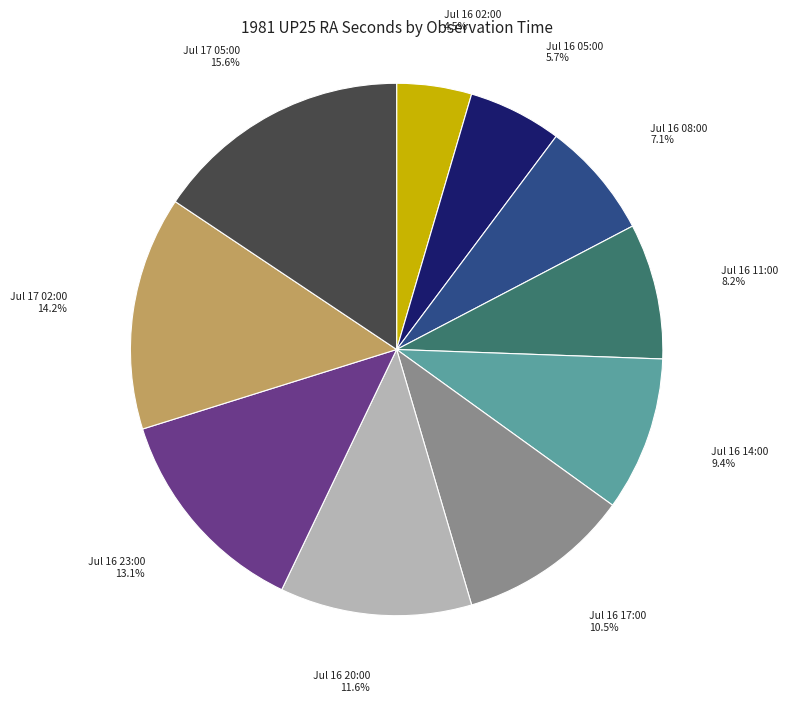

Is there any slice that represents more than half of the pie?

No